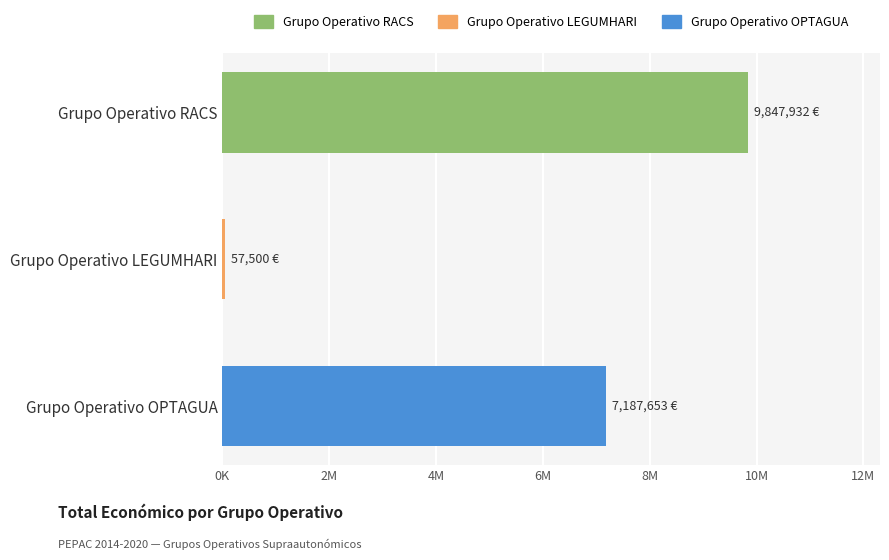

Does the chart contain any negative values?

No